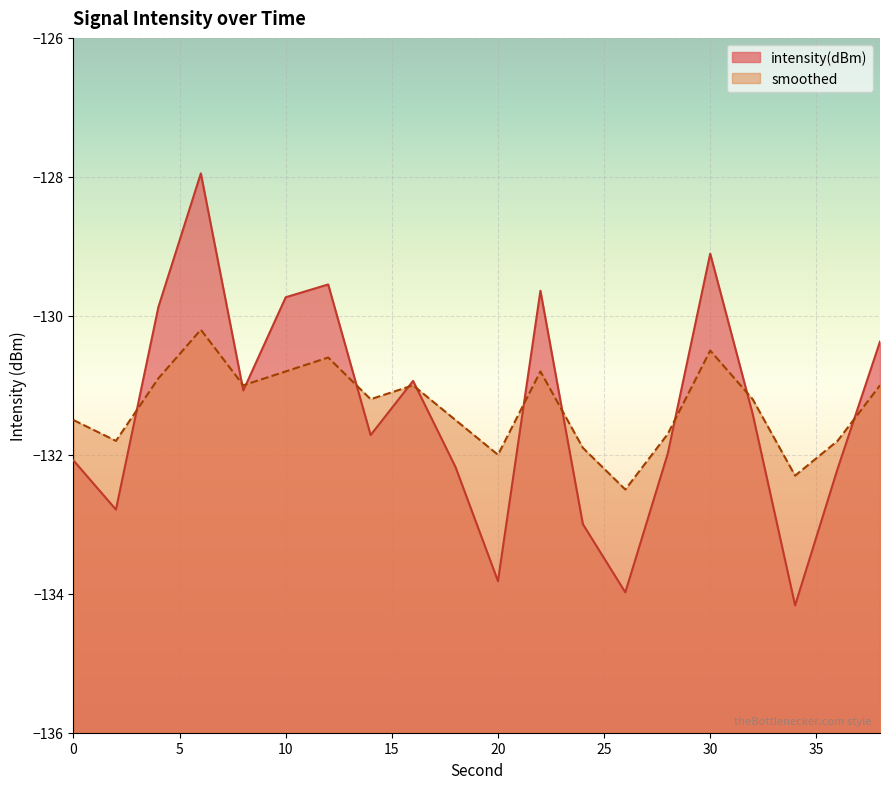

What is the average value of the intensity(dBm) series?

-131.4